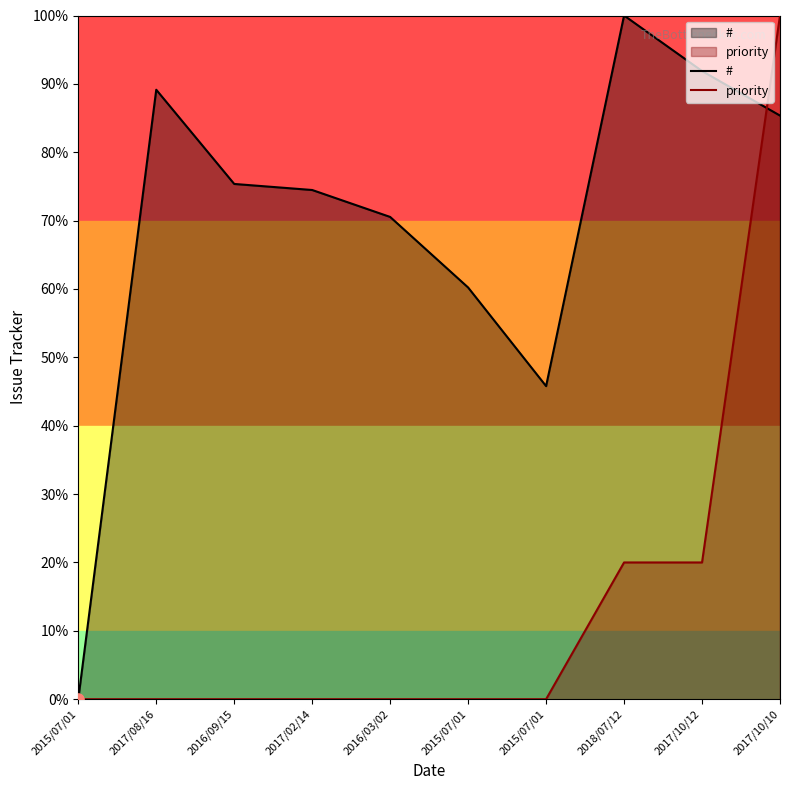

Is the value of # at 2017/10/10 greater than the value of priority at 2017/08/16?

Yes